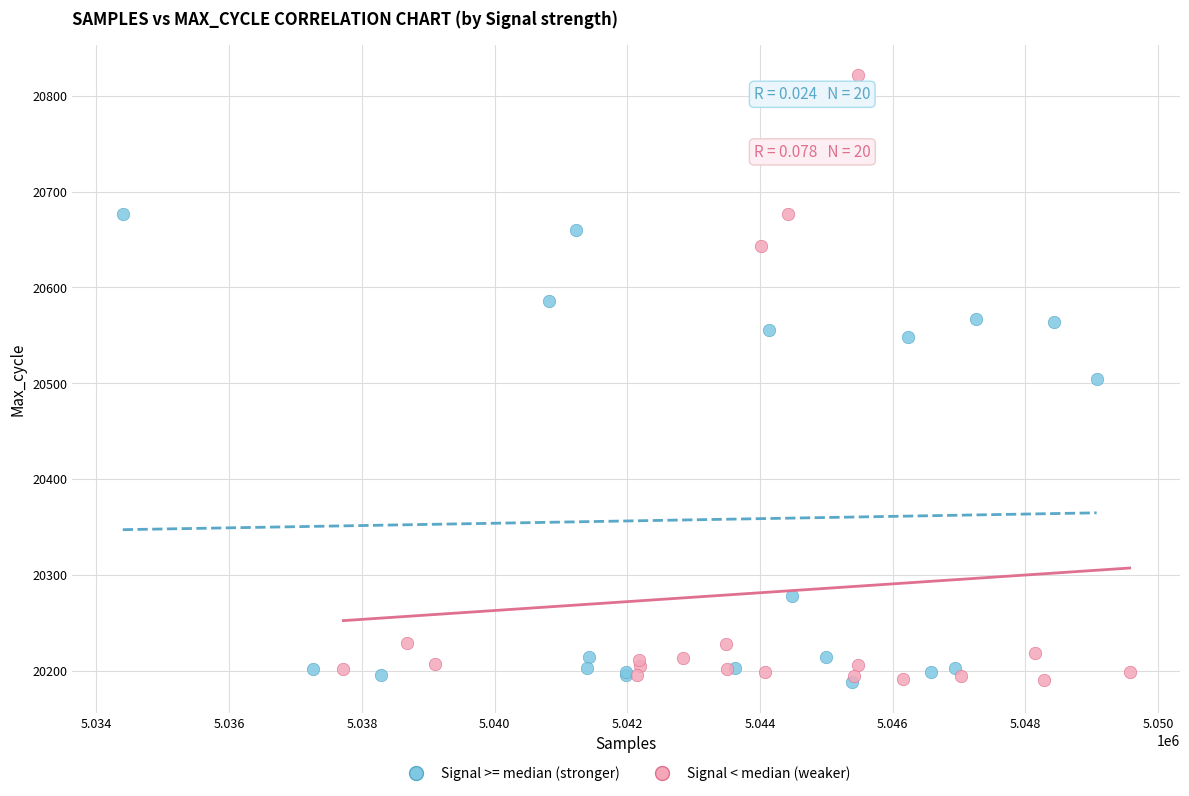

Which series reaches the maximum Y coordinate?

Signal < median (weaker)